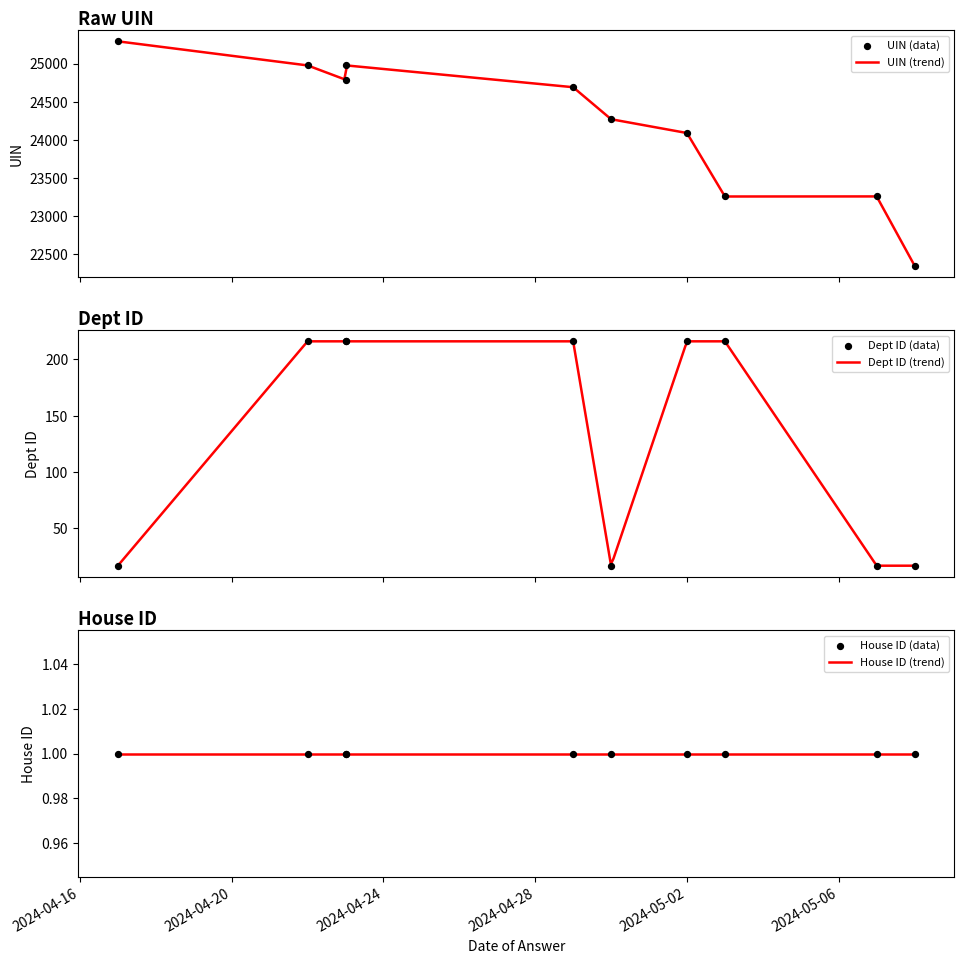

Which series has the largest total across all categories?

uin